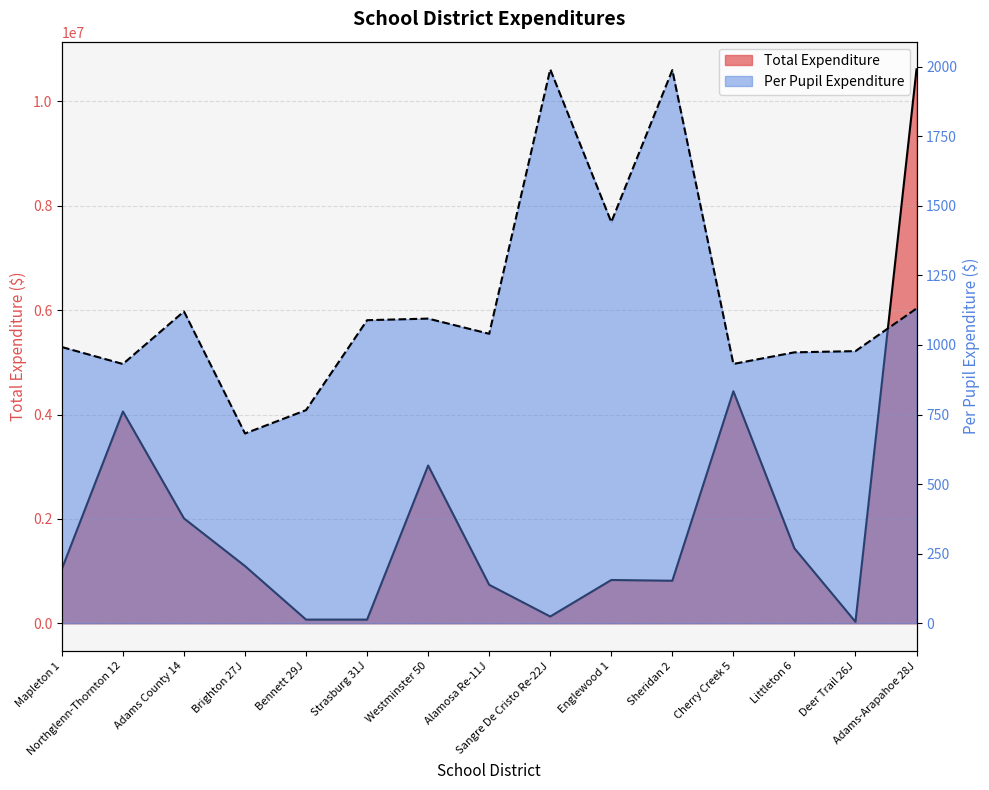

Rank the series by their average value, from highest to lowest.

Total Expenditure, Per Pupil Expenditure